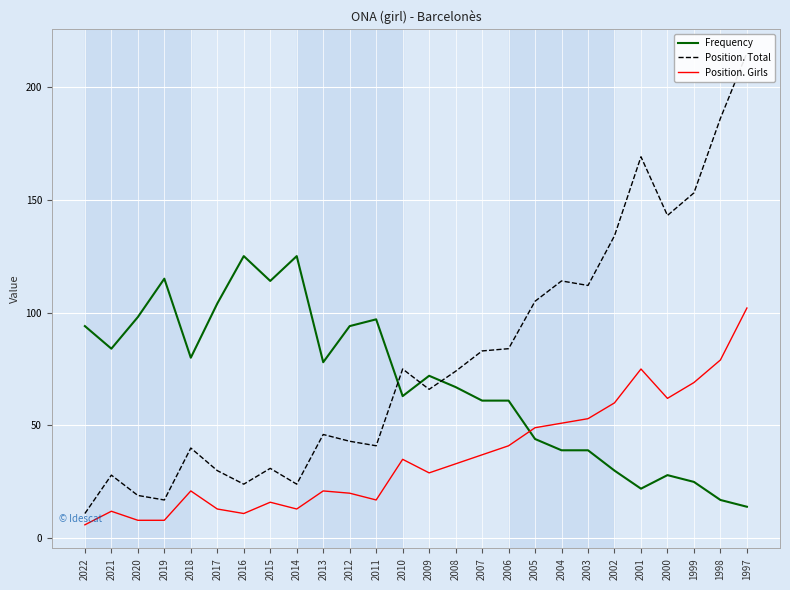

What is the sum of all Position. Girls values?

941